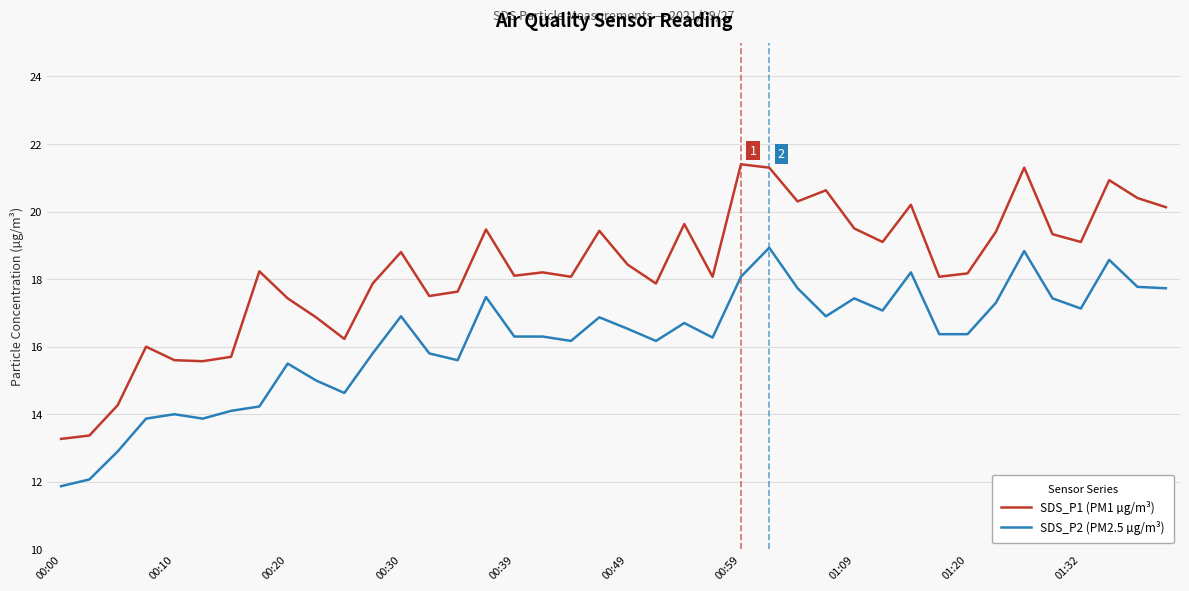

True or false: SDS_P2 (PM2.5 µg/m³) and SDS_P1 (PM1 µg/m³) intersect in this chart.

False